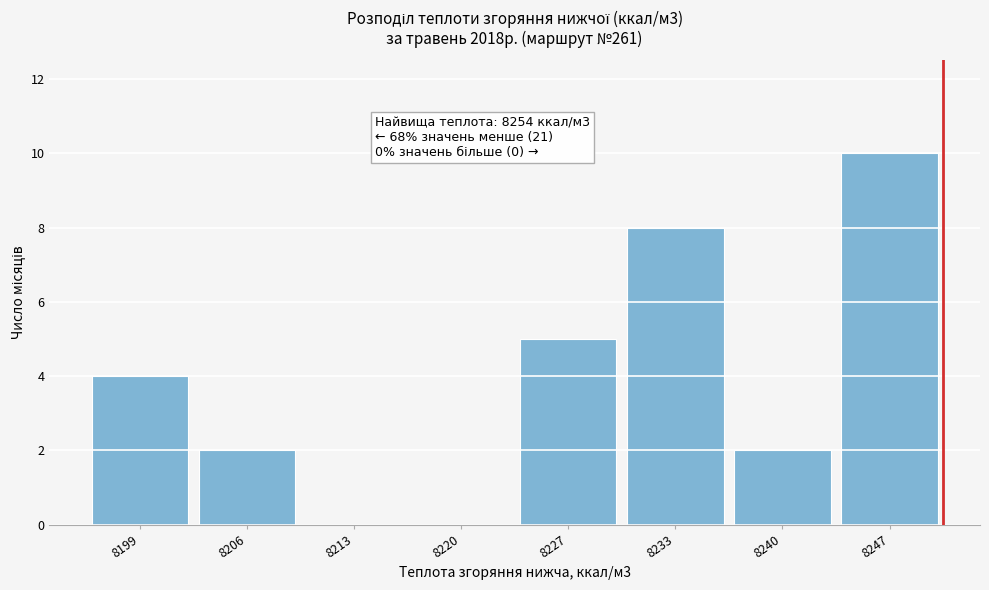

Reading right to left, transcribe all the data shown in this chart.

8247=10	8240=2	8233=8	8227=5	8220=0	8213=0	8206=2	8199=4